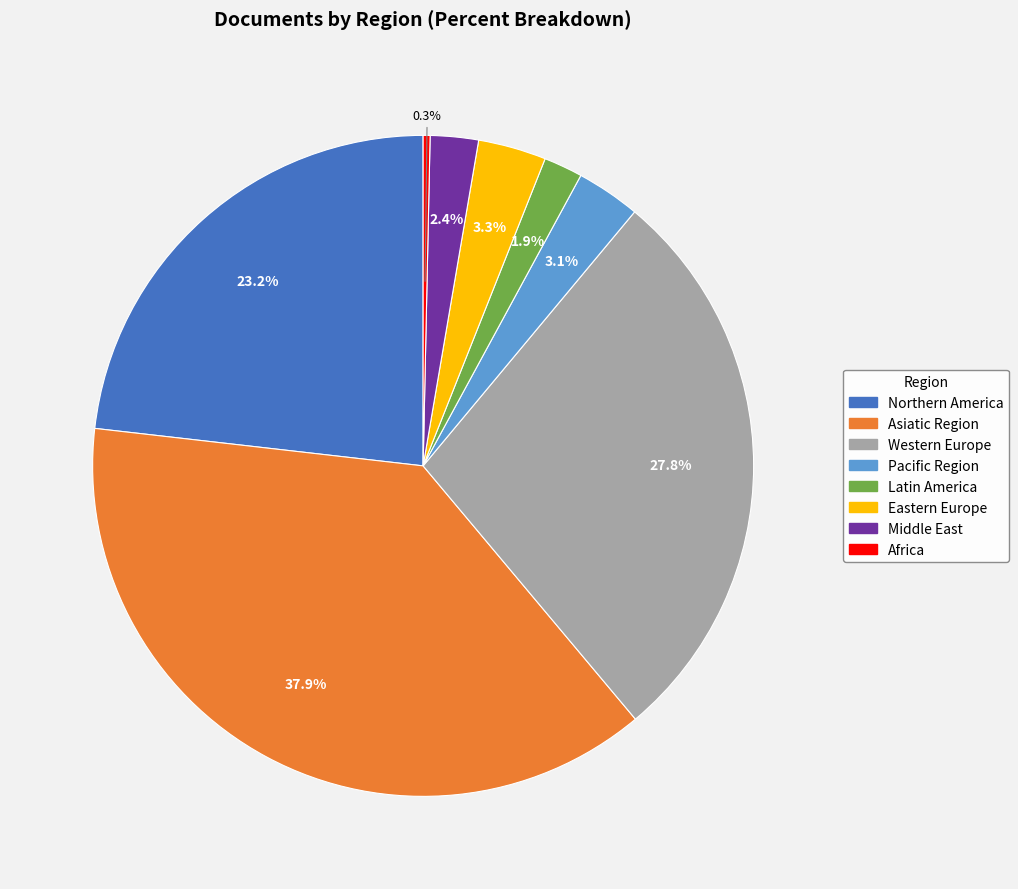

Is there any slice that represents more than half of the pie?

No